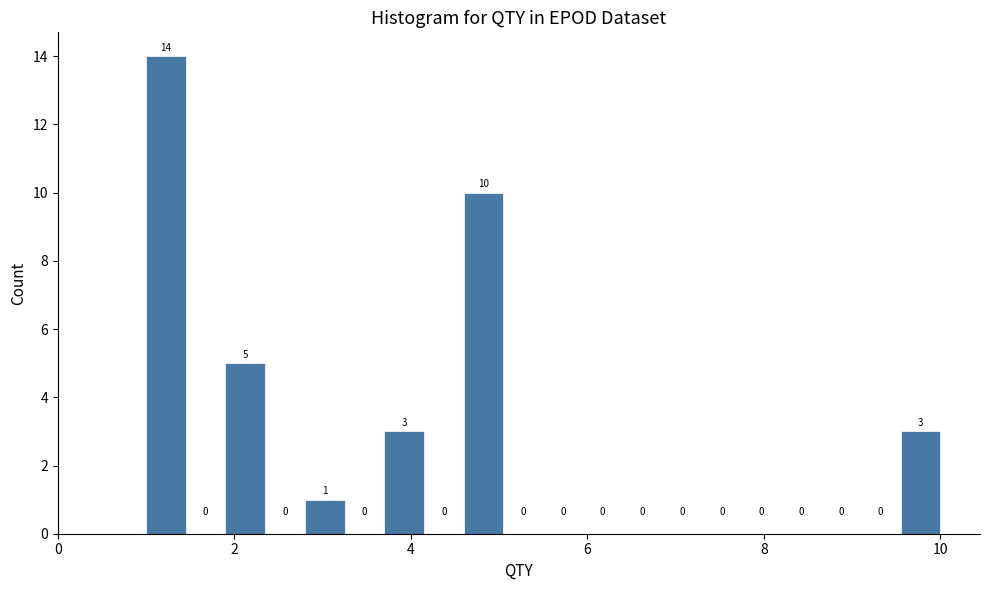

Around what value on the x-axis is the tallest bar? Give the approximate position of its centre, as read against the axis.

1.2